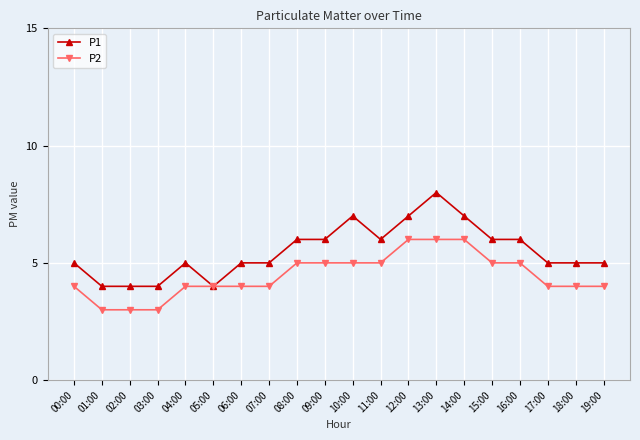

Rank the series by their average value, from lowest to highest.

P2, P1